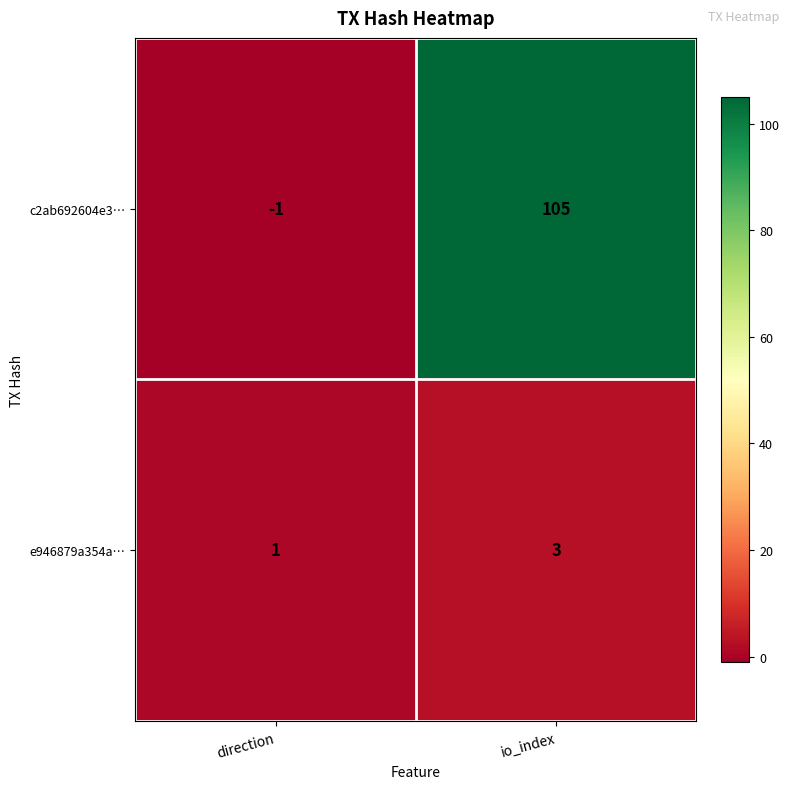

Which series changed the most between direction and io_index?

c2ab692604e3…